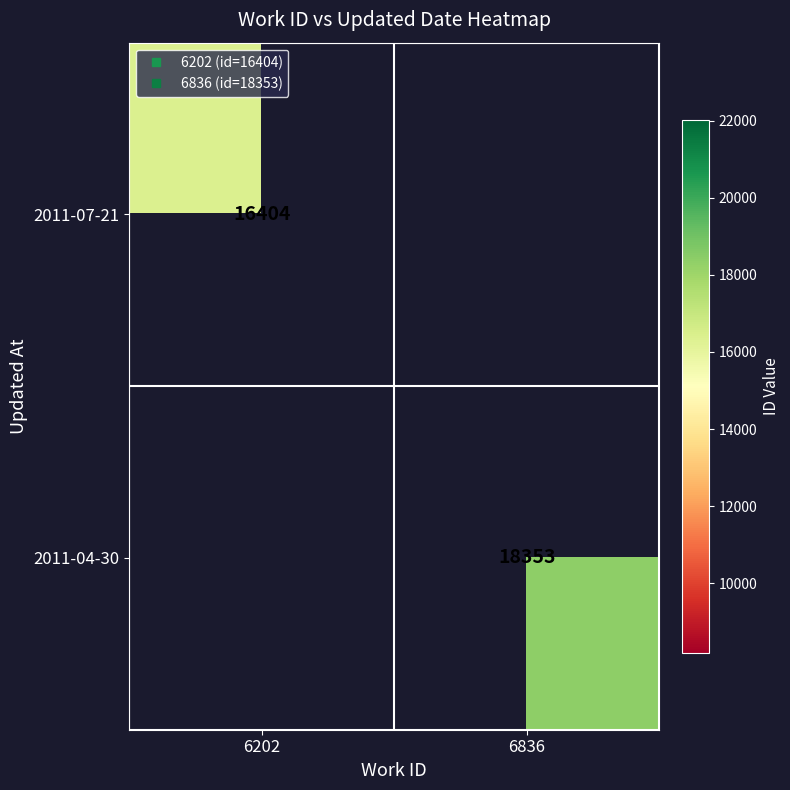

What is the greatest value displayed?

18353.0